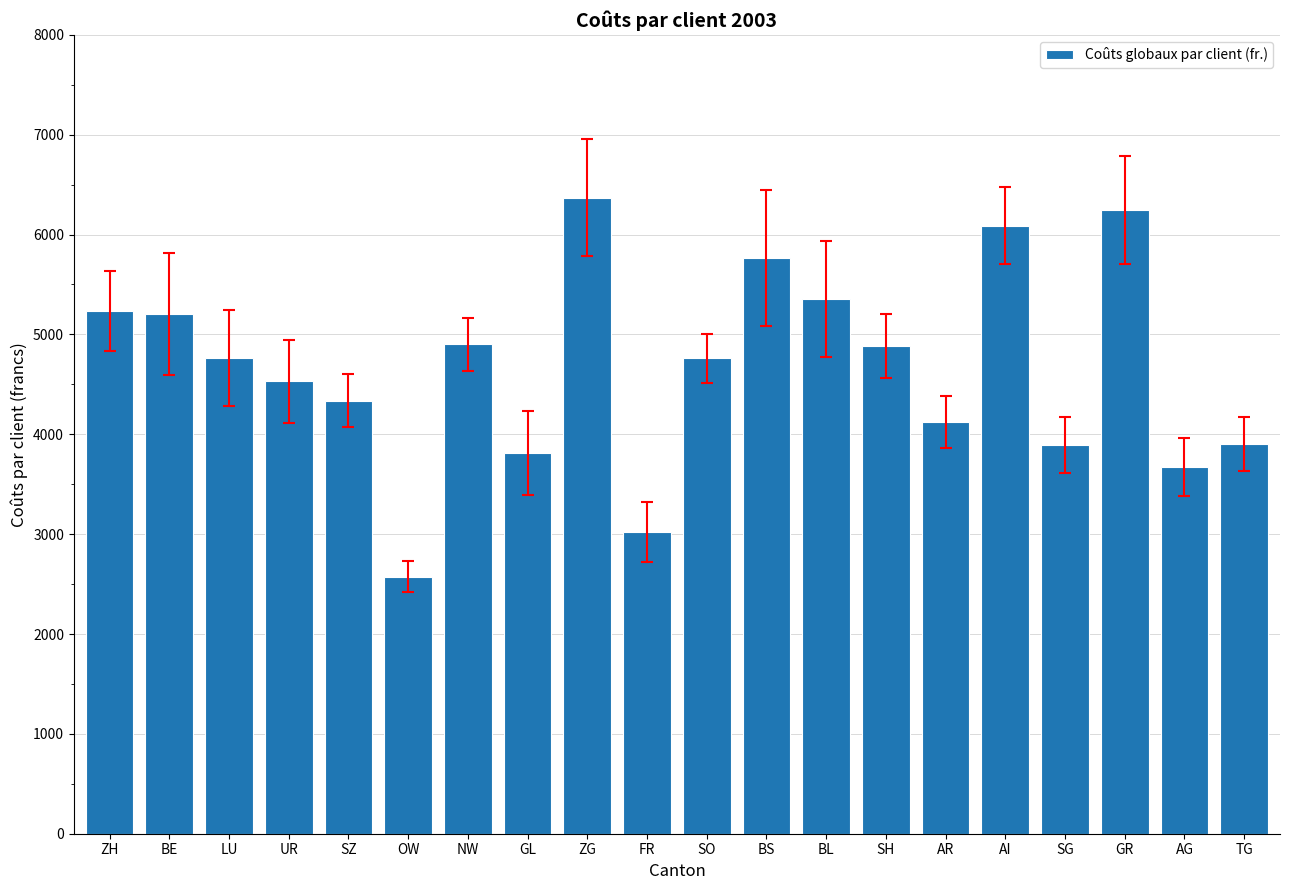

What is the difference between the maximum and minimum values?

3794